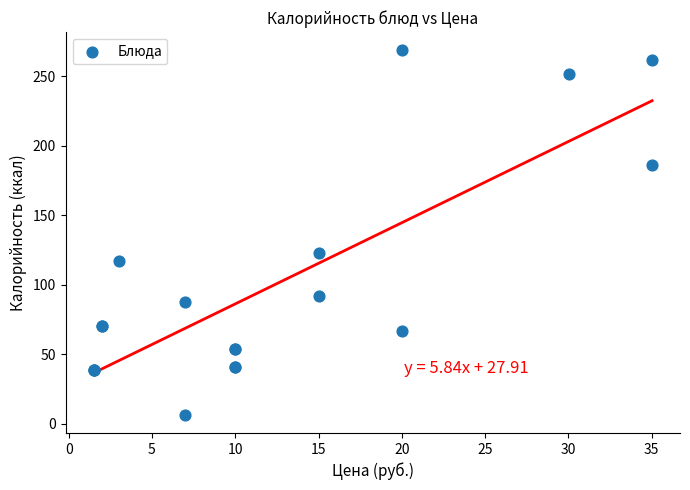

What Y value in the scatter plot is closest to 137?

122.8